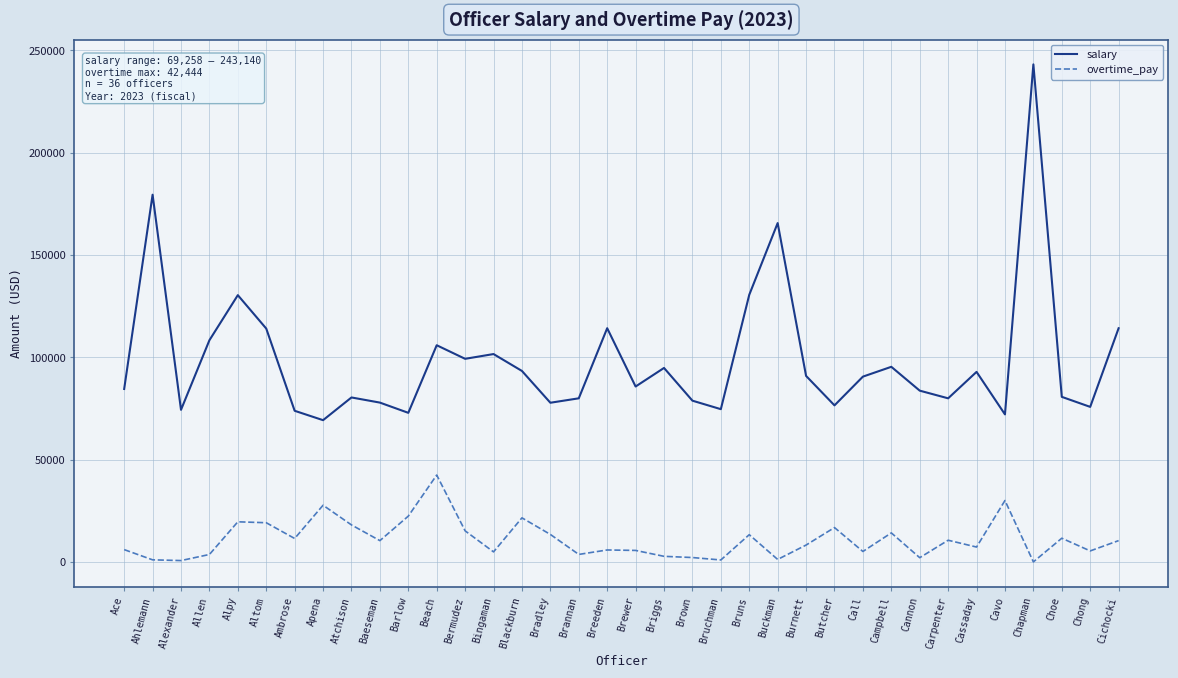

Which series has the largest total across all categories?

salary